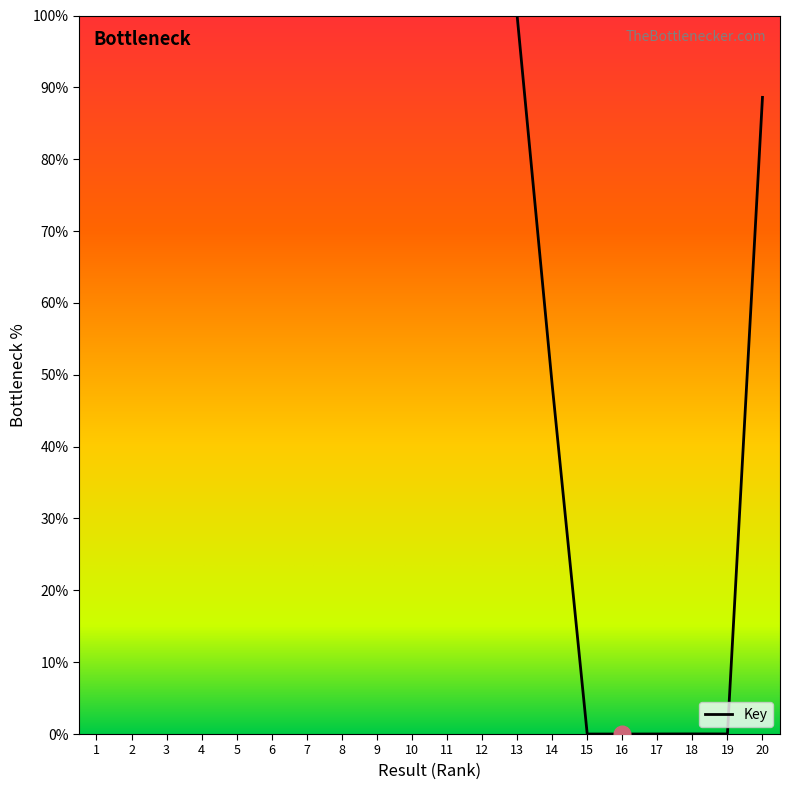

Does the chart display data point markers on the line(s)?

No